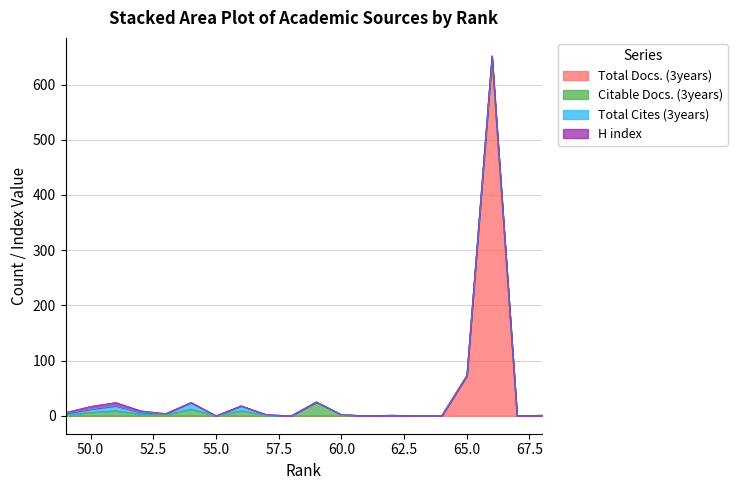

How many intersections are there between Total Cites (3years) and H index?

1